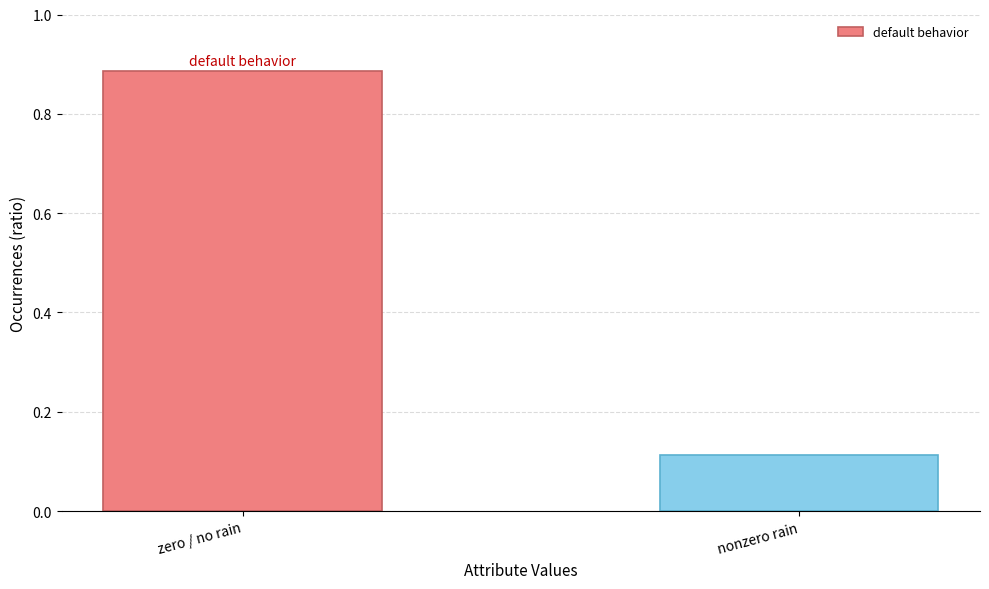

Where is the data nearest to the value 0?

nonzero rain